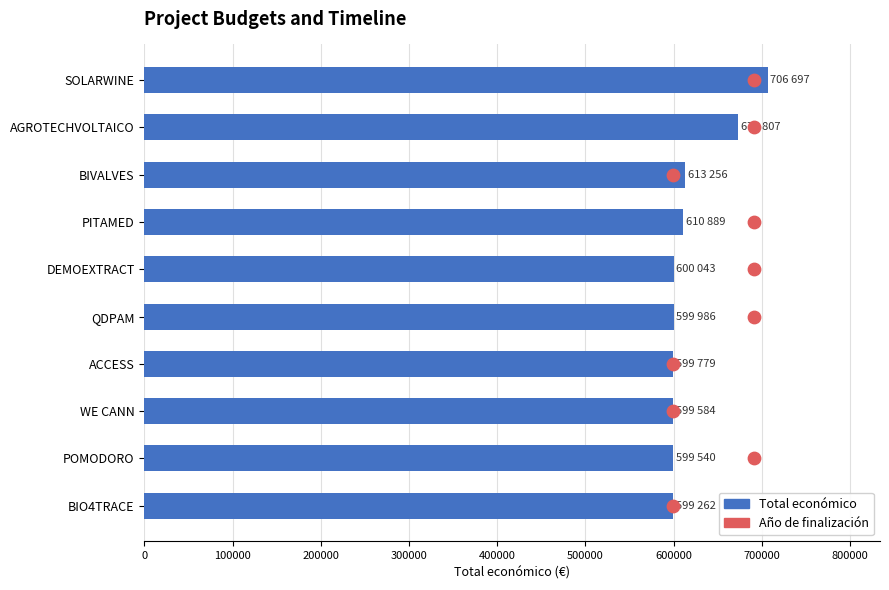

Which series contains the highest Y value?

Total económico